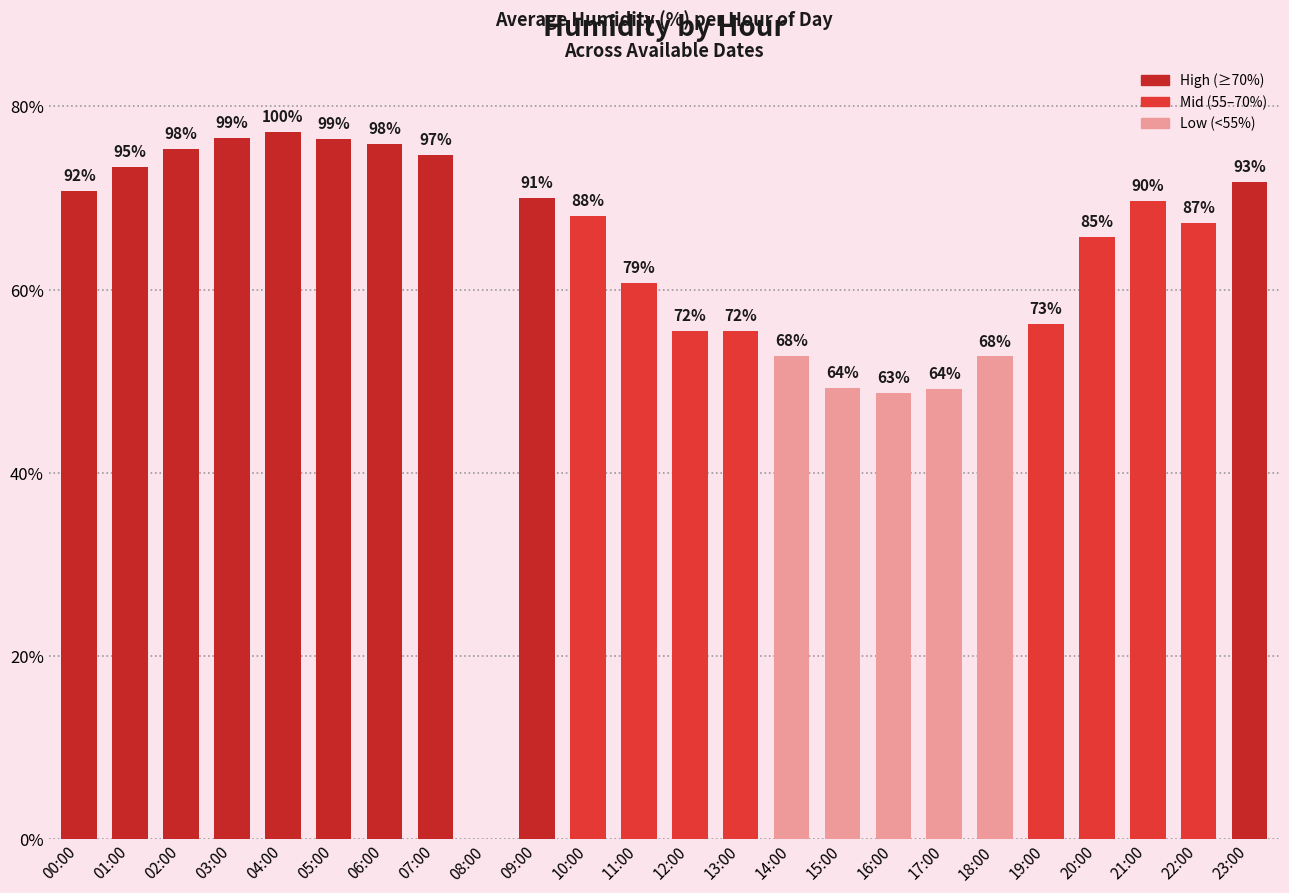

Rank the categories by value from lowest to highest.

08:00, 16:00, 17:00, 15:00, 18:00, 14:00, 12:00, 13:00, 19:00, 11:00, 20:00, 22:00, 10:00, 21:00, 09:00, 00:00, 23:00, 01:00, 07:00, 02:00, 06:00, 05:00, 03:00, 04:00